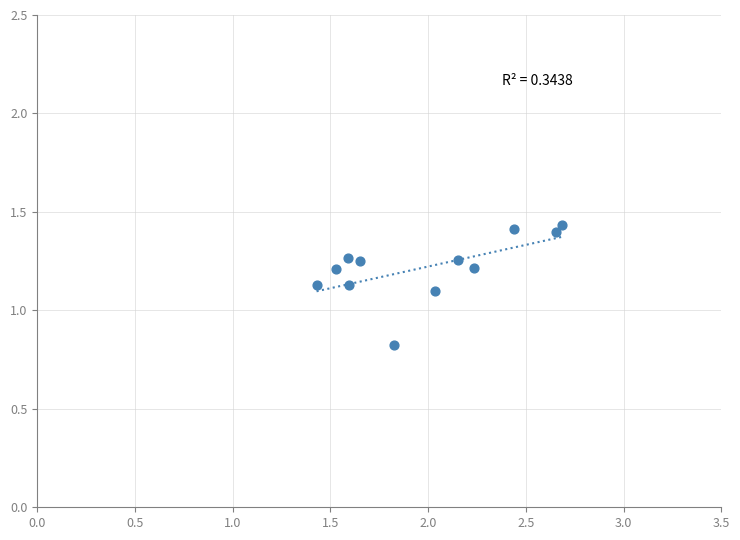

What is the average Y value?

1.2